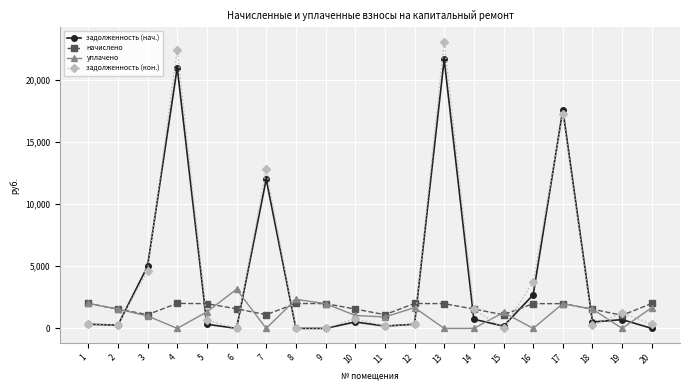

How many intersections are there between задолженность (нач.) and начислено?

8